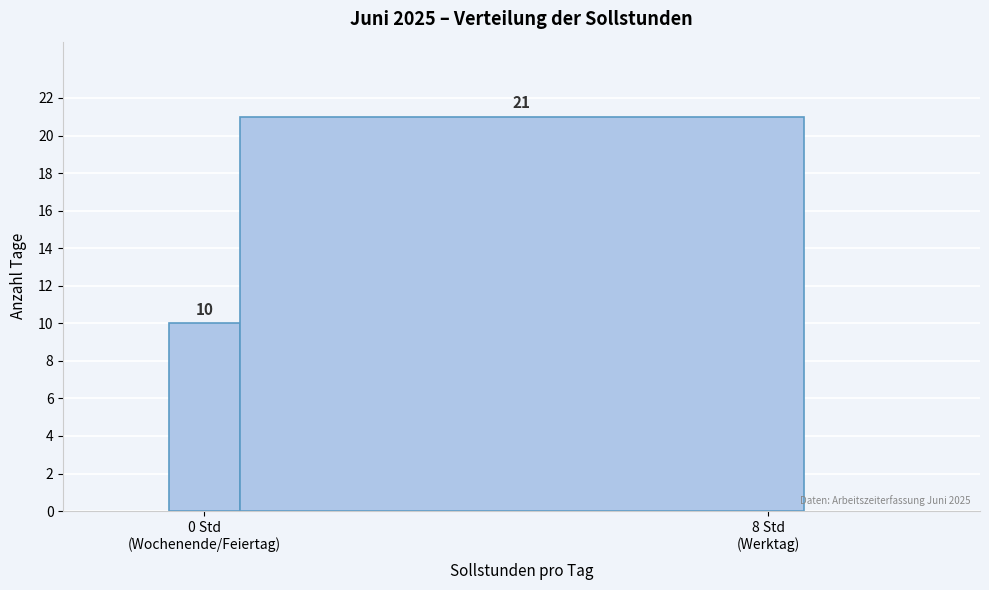

Reading left to right, what are all the values shown in this chart?

10	21